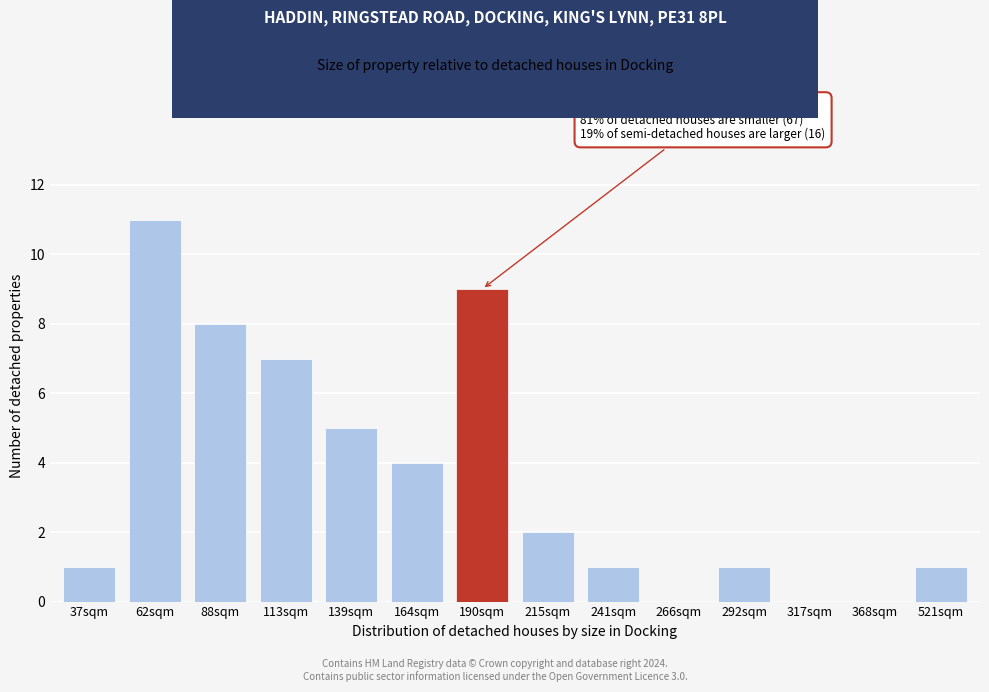

Reading left to right, extract all data points from this chart.

37sqm=1	62sqm=11	88sqm=8	113sqm=7	139sqm=5	164sqm=4	190sqm=9	215sqm=2	241sqm=1	266sqm=0	292sqm=1	317sqm=0	368sqm=0	521sqm=1